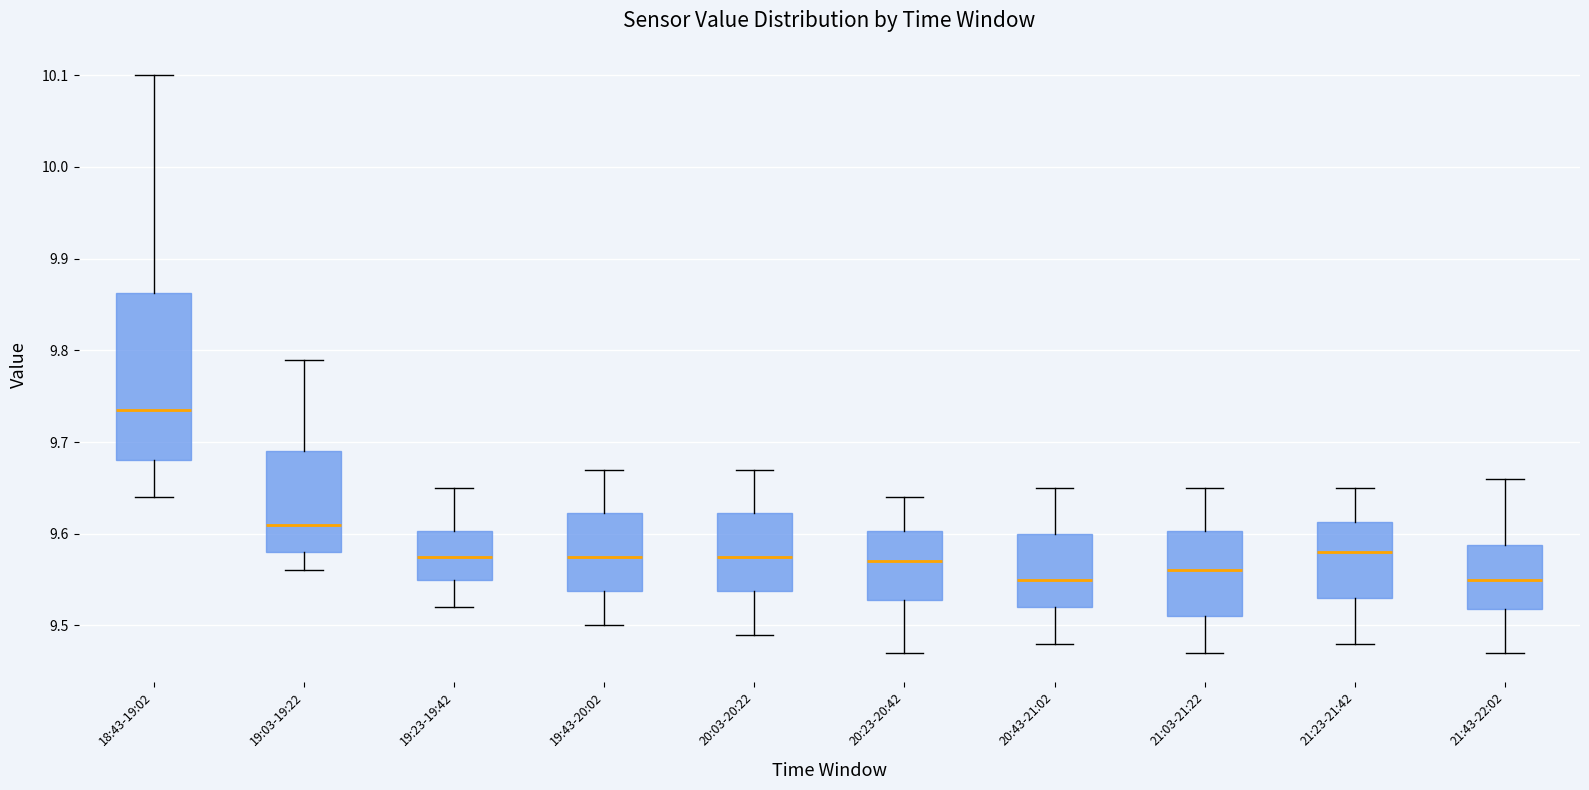

Where is the upper edge of the box for 21:23-21:42 on the y-axis? The values are not printed on the chart, so give them approximately, as read against the axis.

9.61